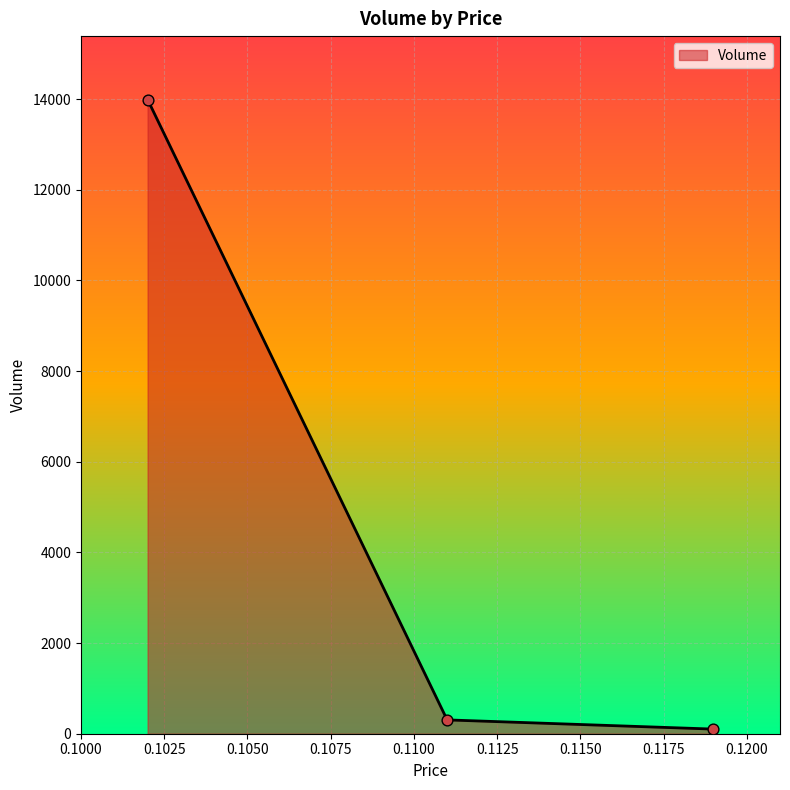

What is the difference between the maximum and second lowest values?

13685